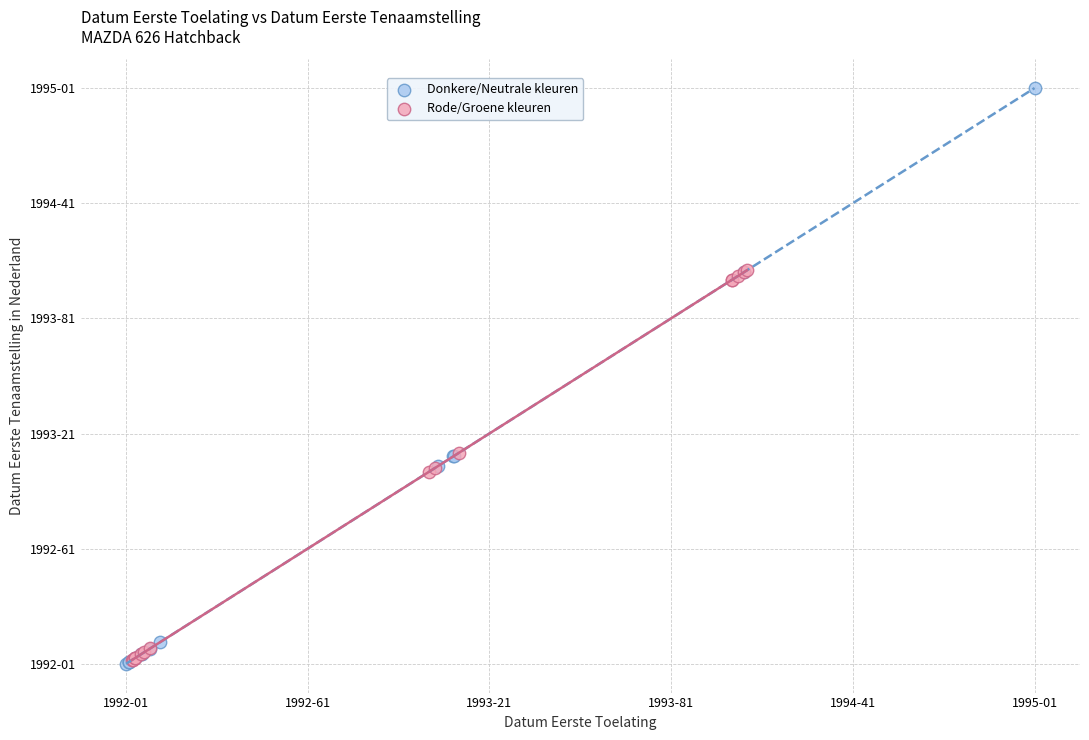

Which series contains the highest Y value?

Donkere/Neutrale kleuren